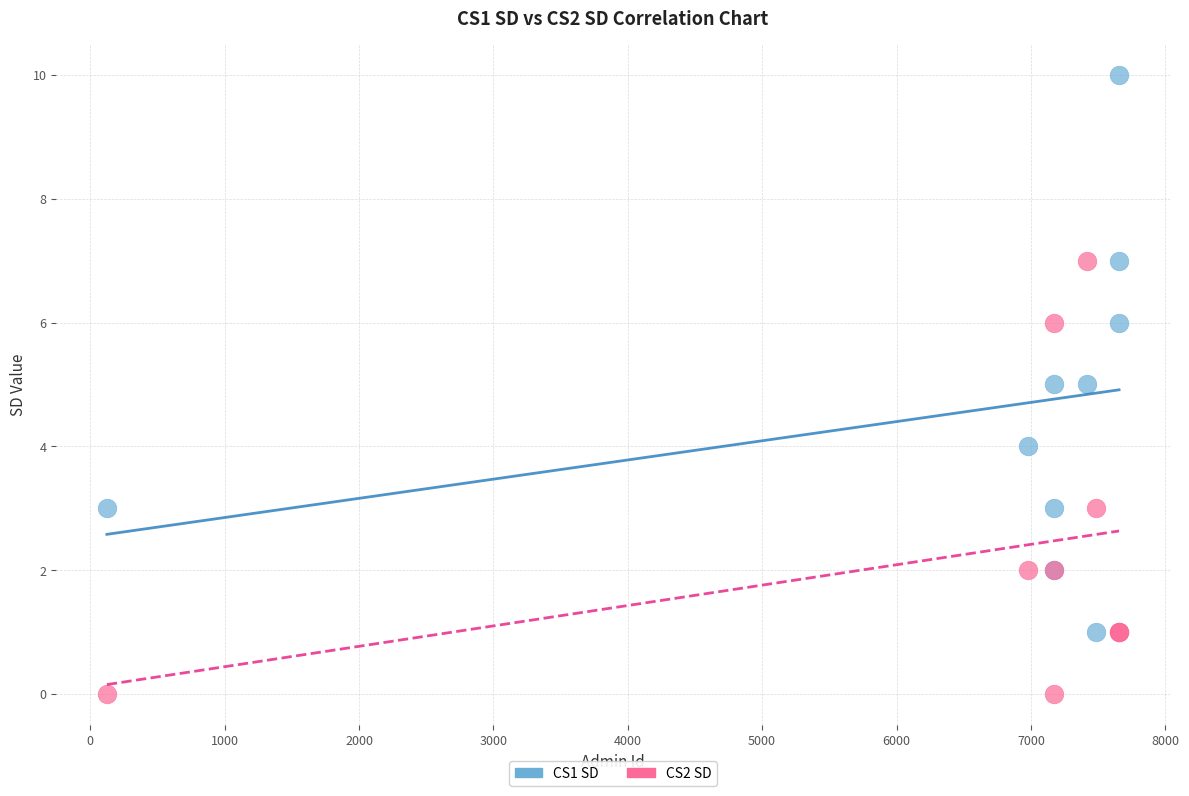

Which series contains the lowest Y value?

CS2 SD